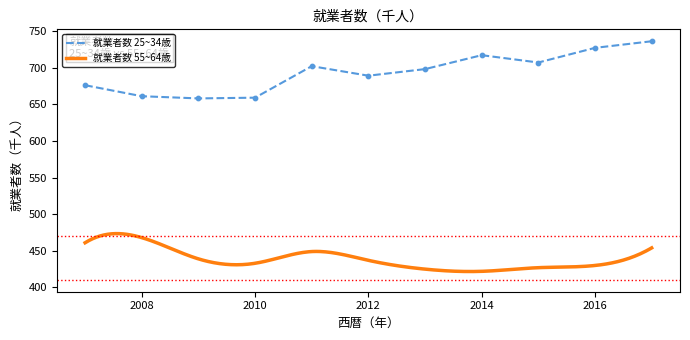

What is the change in value from 2009 to 2012?

+31